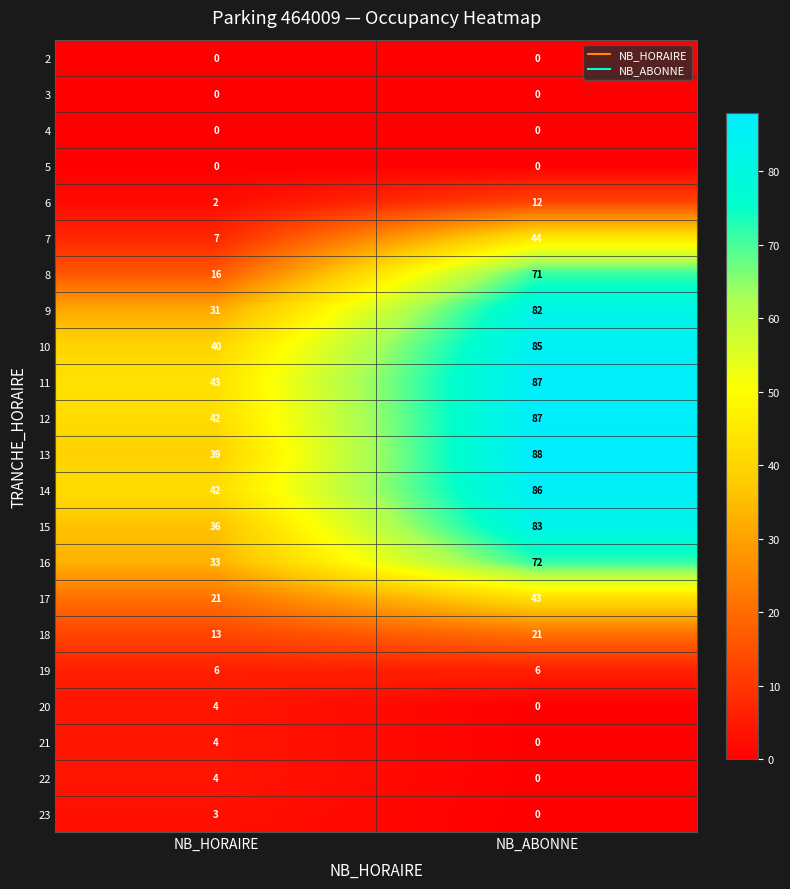

At which category is the sum across all series the highest?

NB_ABONNE